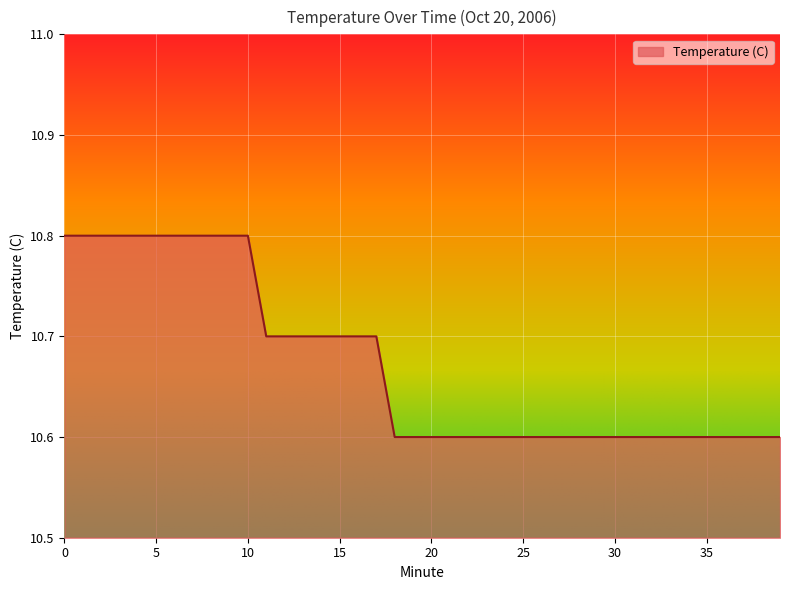

What is the maximum value shown in the chart?

10.8